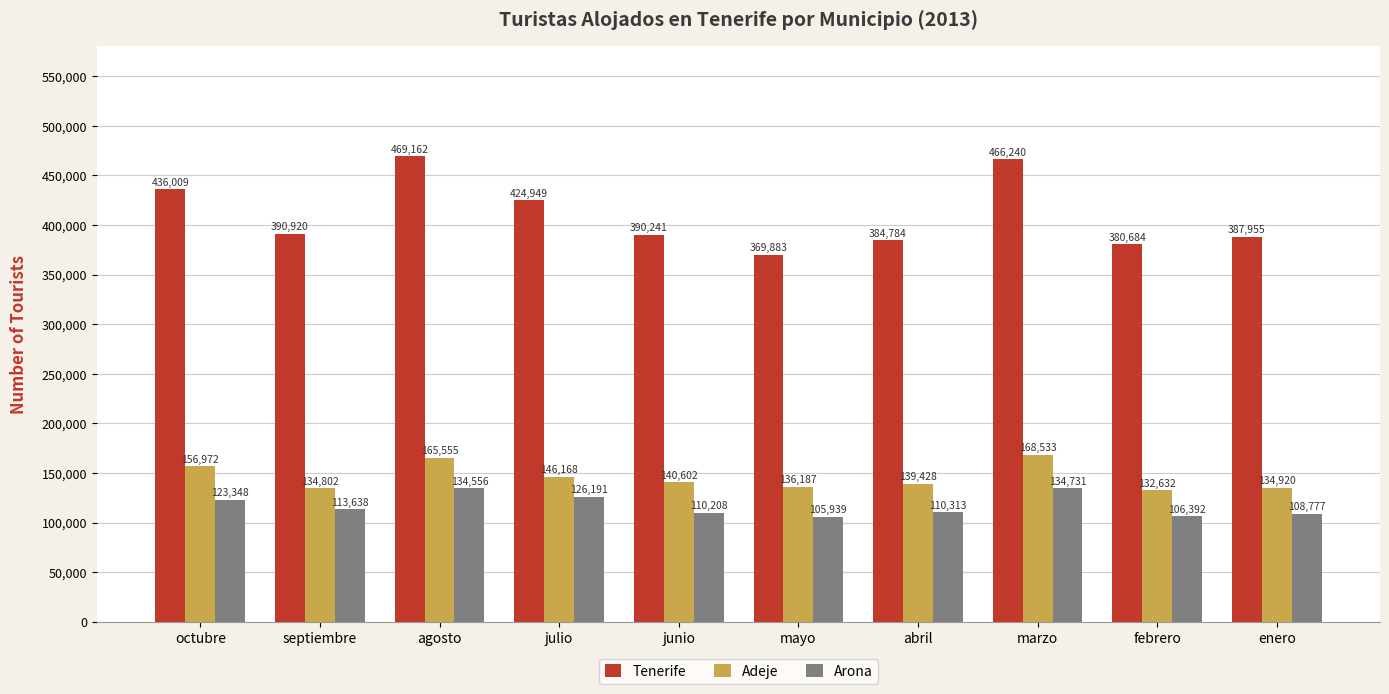

What is the maximum value shown in the chart?

469162